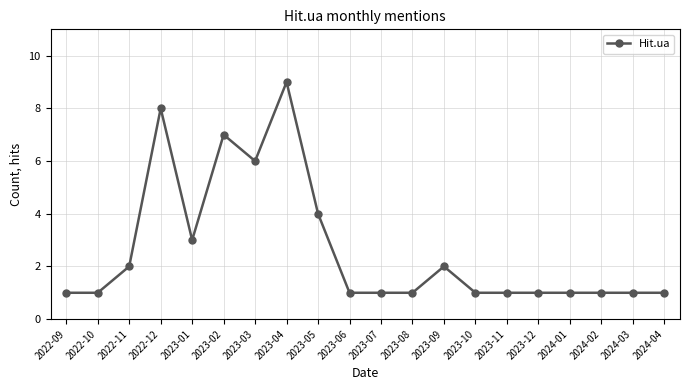

Which has a higher value, 2023-12 or 2023-04?

2023-04